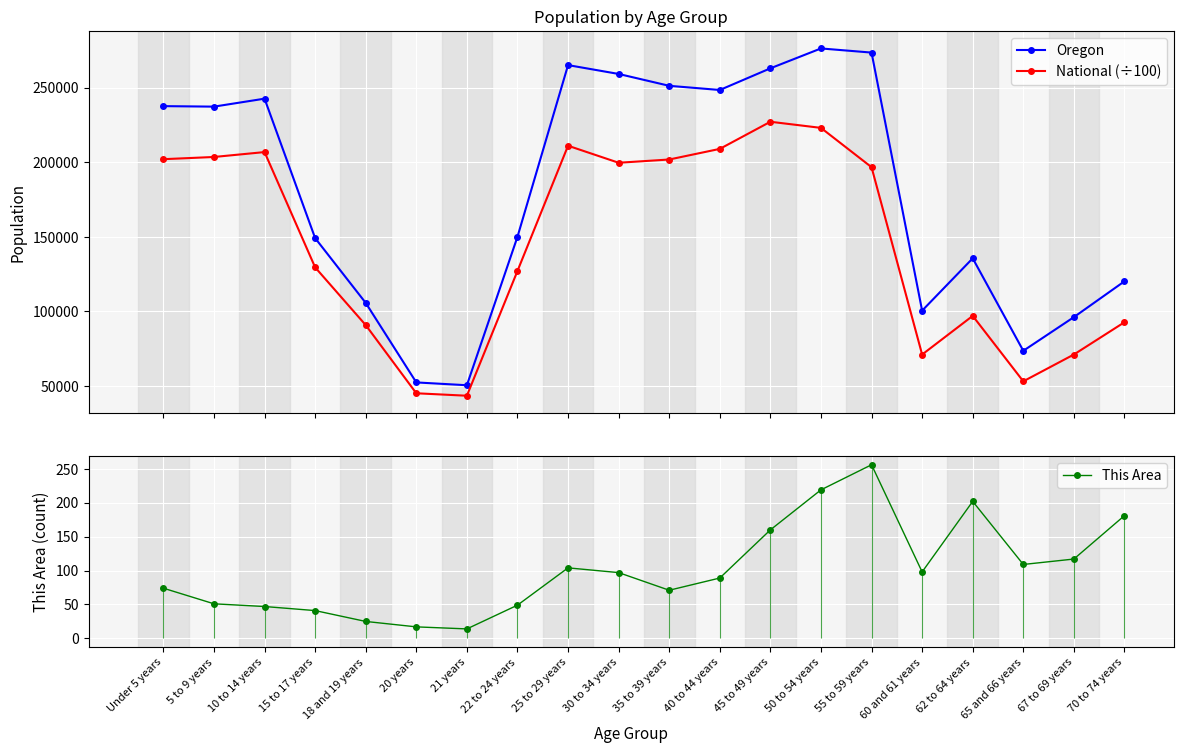

What is the smallest value displayed?

14.0